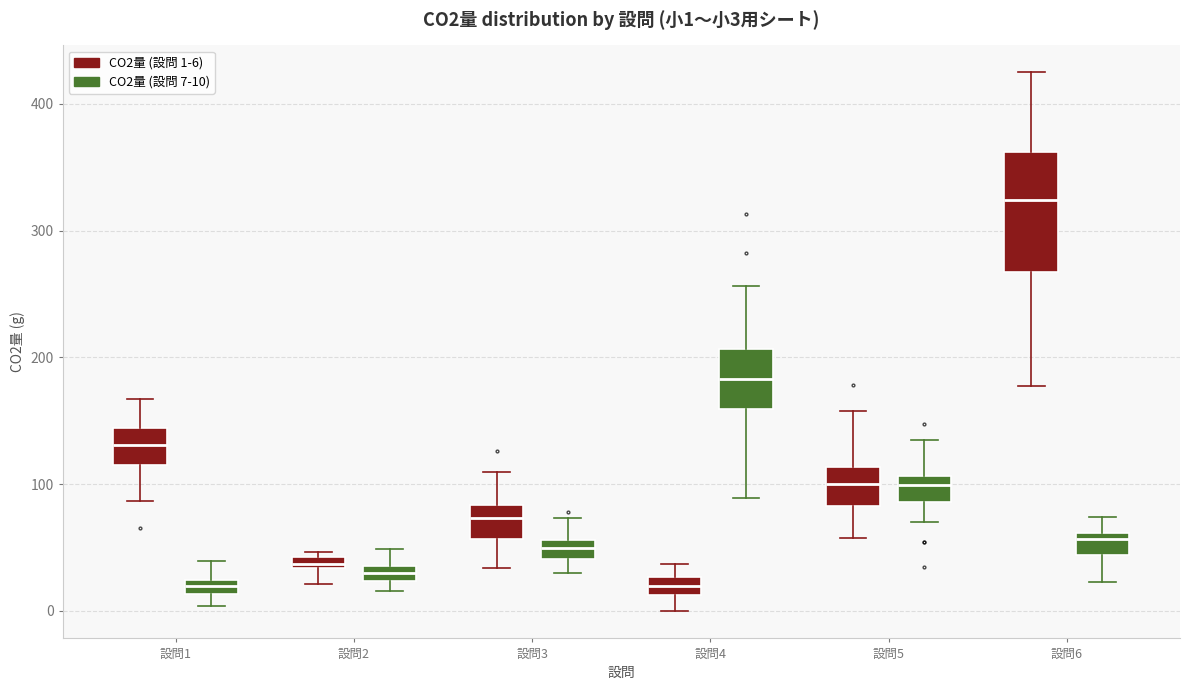

Which box has the highest median line?

設問6 (CO2量 (設問 1-6))